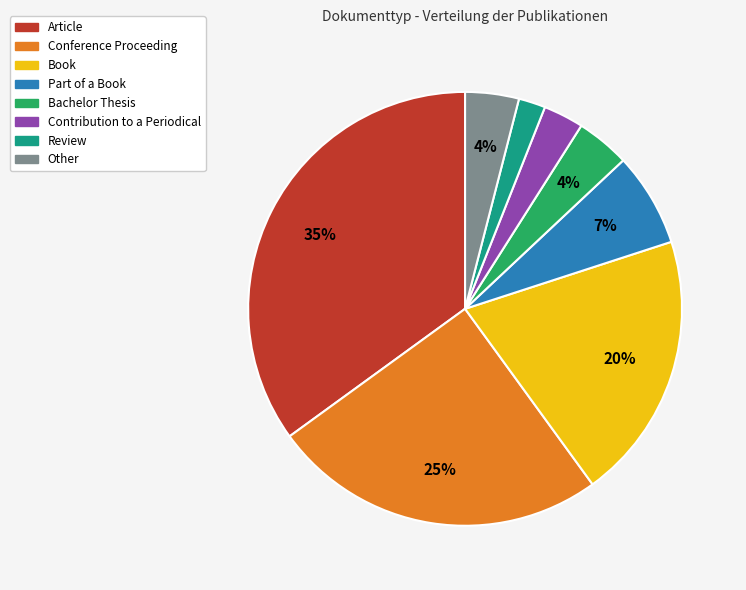

Do Other and Conference Proceeding together represent more than half of the pie?

No